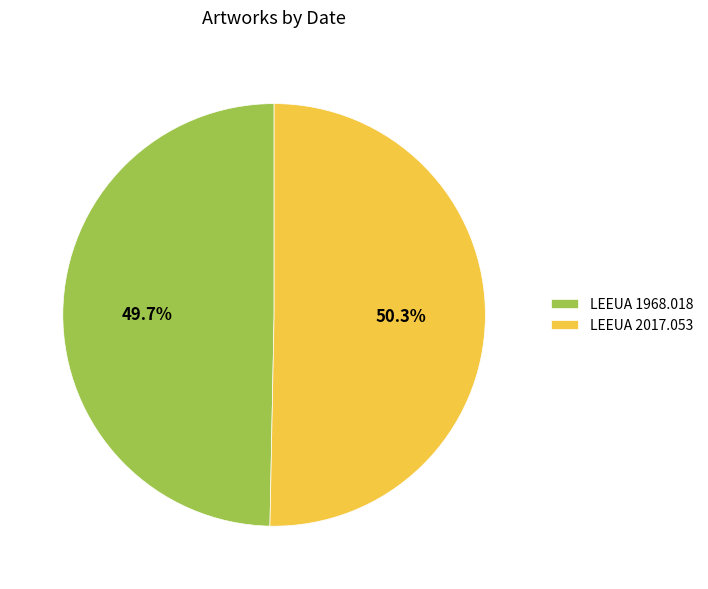

Approximately how many times larger is the value at LEEUA 2017.053 compared to LEEUA 1968.018?

1.0